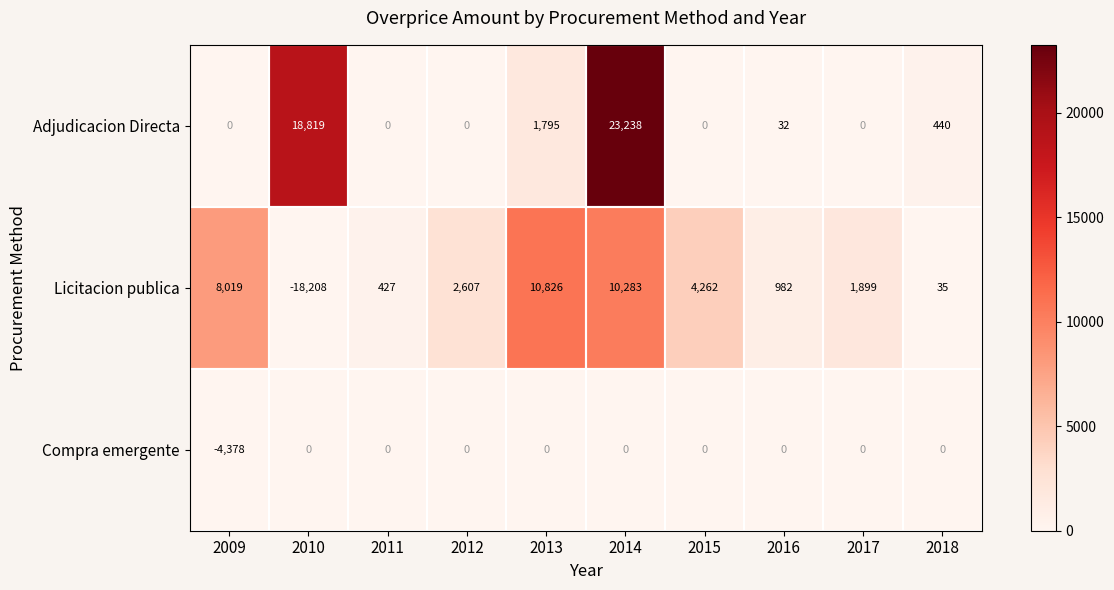

Count the number of data series in this chart.

3